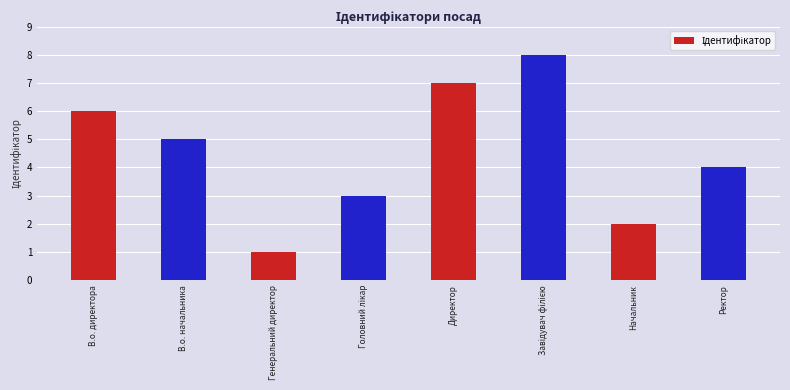

What is the difference between the maximum and minimum values?

7